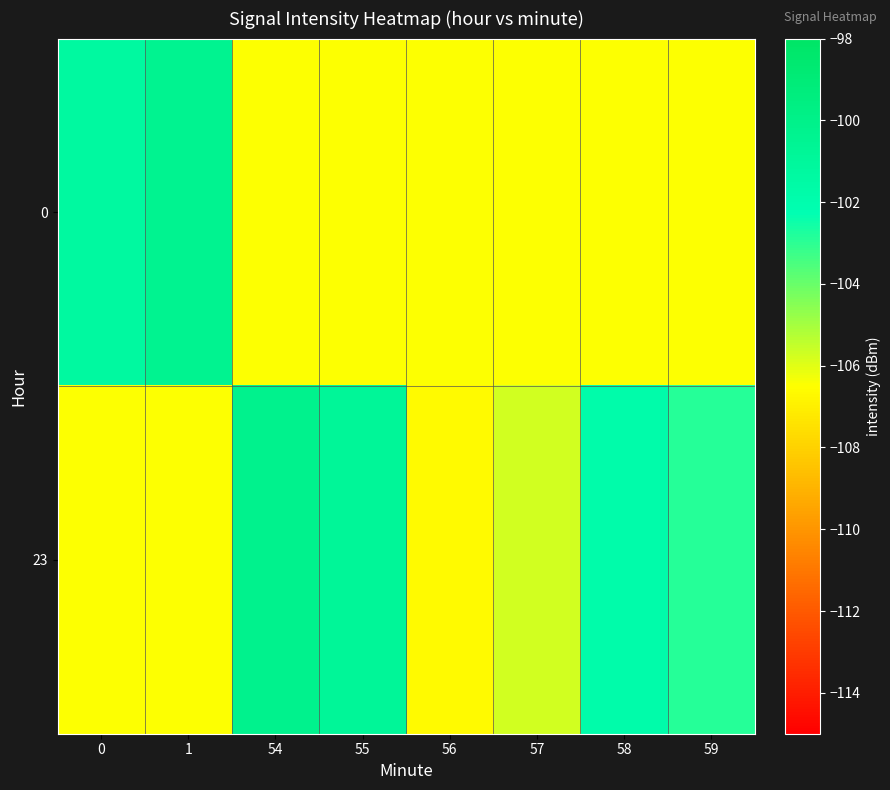

How many categories are shown in the chart?

8